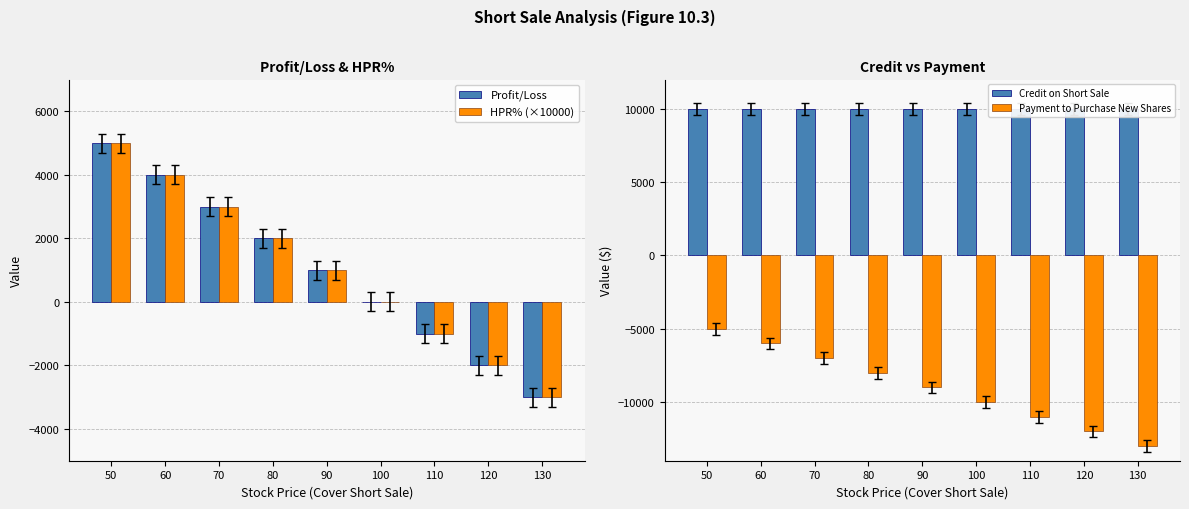

Reading right to left, list all the values displayed in this chart.

Profit/Loss: 130=-3000	120=-2000	110=-1000	100=0	90=1000	80=2000	70=3000	60=4000	50=5000
HPR% (×10000): 130=-3000	120=-2000	110=-1000	100=0	90=1000	80=2000	70=3000	60=4000	50=5000
Credit on Short Sale: 130=10000	120=10000	110=10000	100=10000	90=10000	80=10000	70=10000	60=10000	50=10000
Payment to Purchase New Shares: 130=-13000	120=-12000	110=-11000	100=-10000	90=-9000	80=-8000	70=-7000	60=-6000	50=-5000